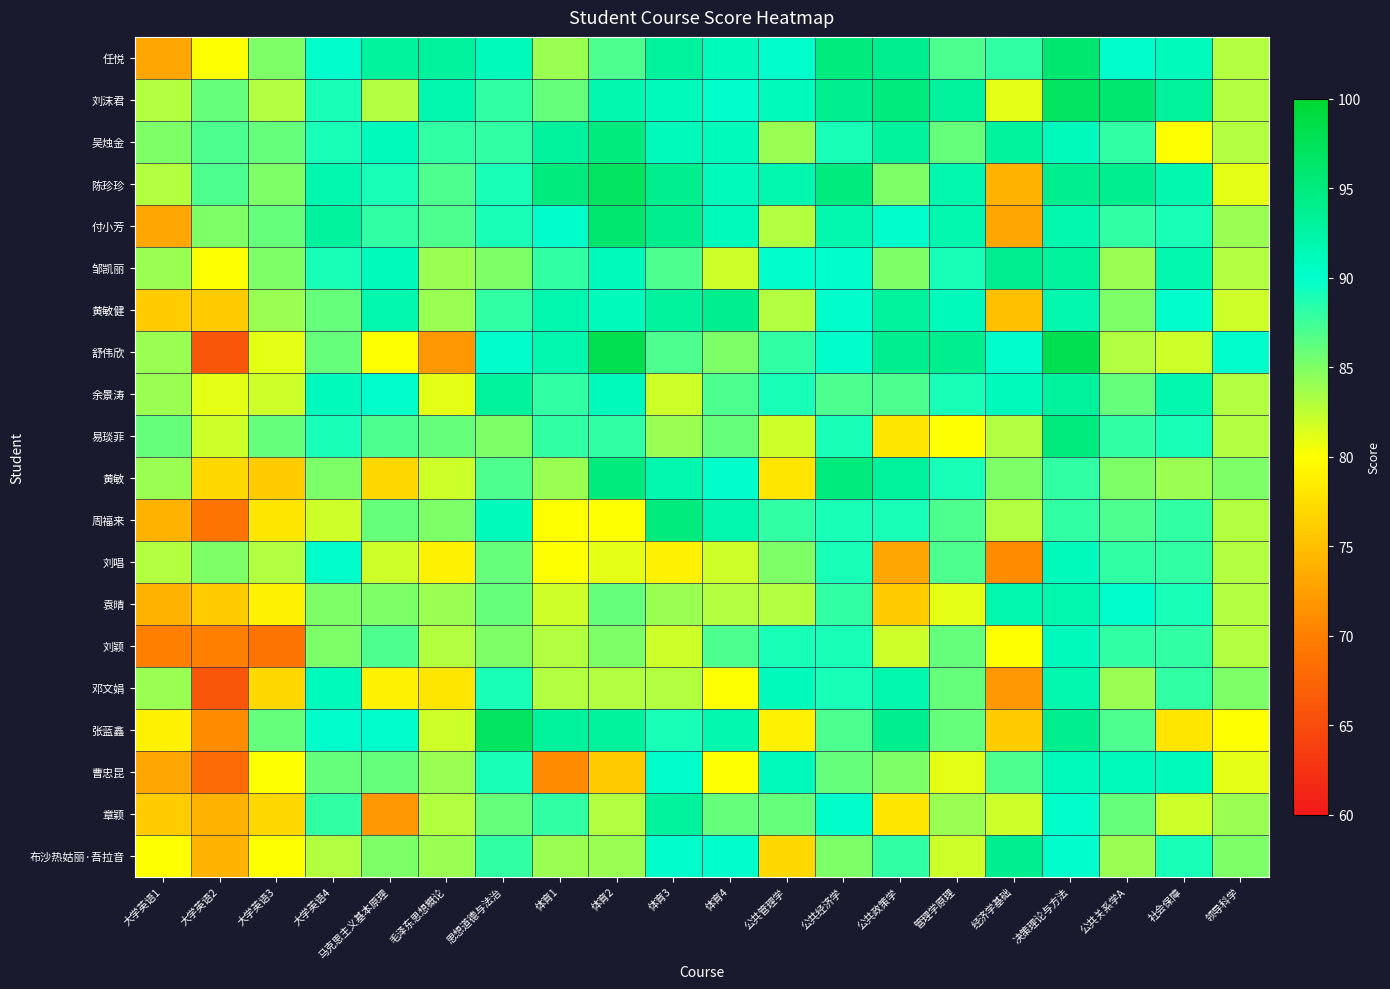

How many categories are shown in the chart?

20